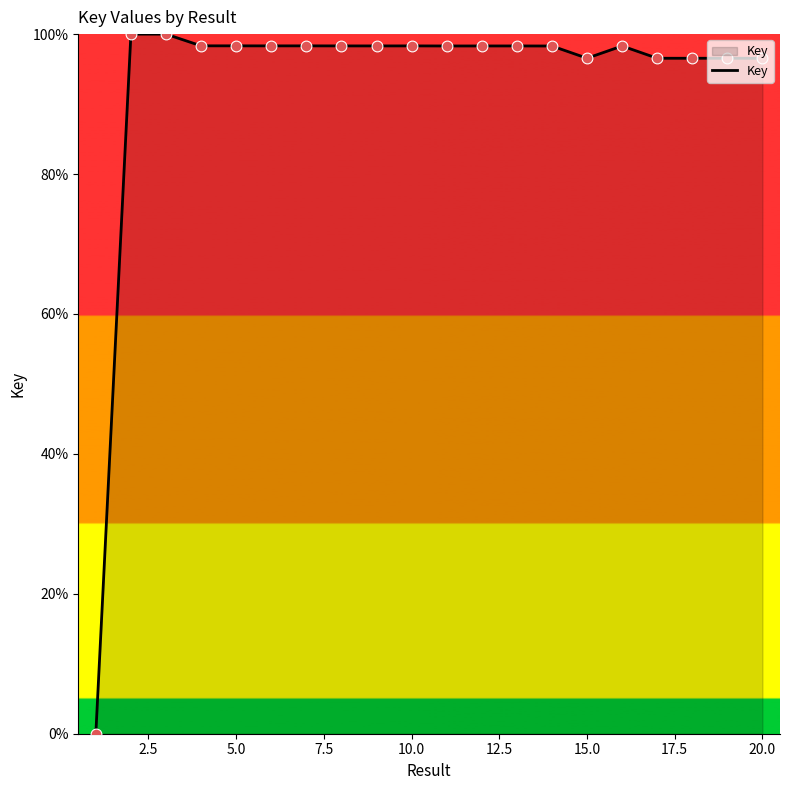

What is the difference between the maximum and minimum values?

100.0